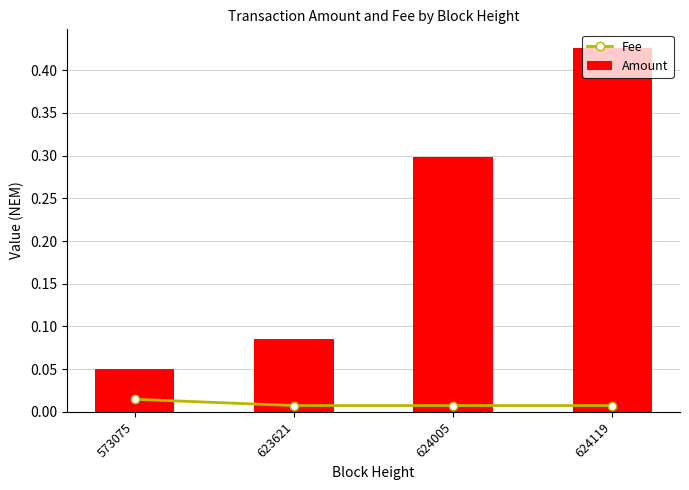

What is the approximate value of Amount at 573075?

0.1